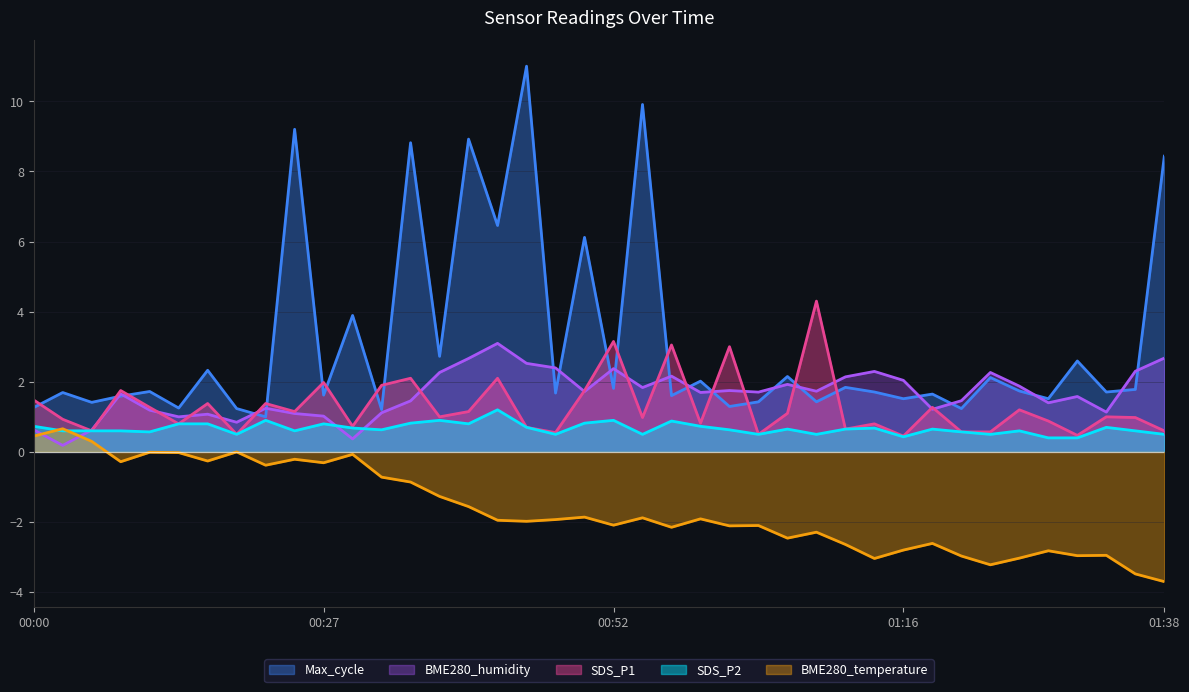

Rank the series by their maximum value, from highest to lowest.

Max_cycle, SDS_P1, BME280_humidity, SDS_P2, BME280_temperature